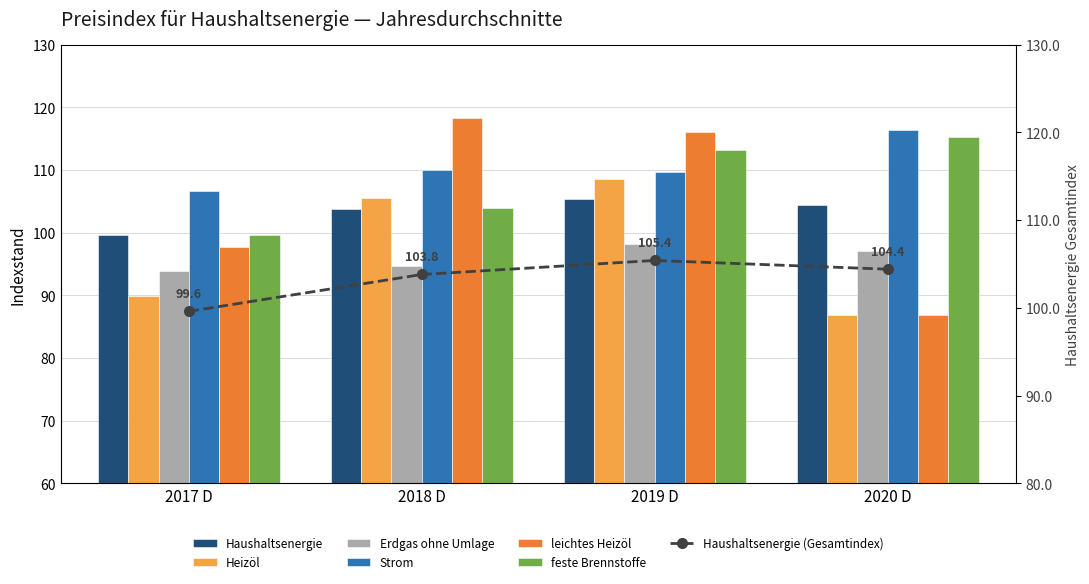

Reading left to right, what are all the values shown in this chart?

Haushaltsenergie: 99.6	103.8	105.4	104.4
Heizöl: 89.9	105.6	108.6	86.9
Erdgas ohne Umlage: 93.8	94.6	98.2	97.0
Strom: 106.6	110.0	109.7	116.4
leichtes Heizöl: 97.7	118.3	116.1	86.8
feste Brennstoffe: 99.6	104.0	113.1	115.3